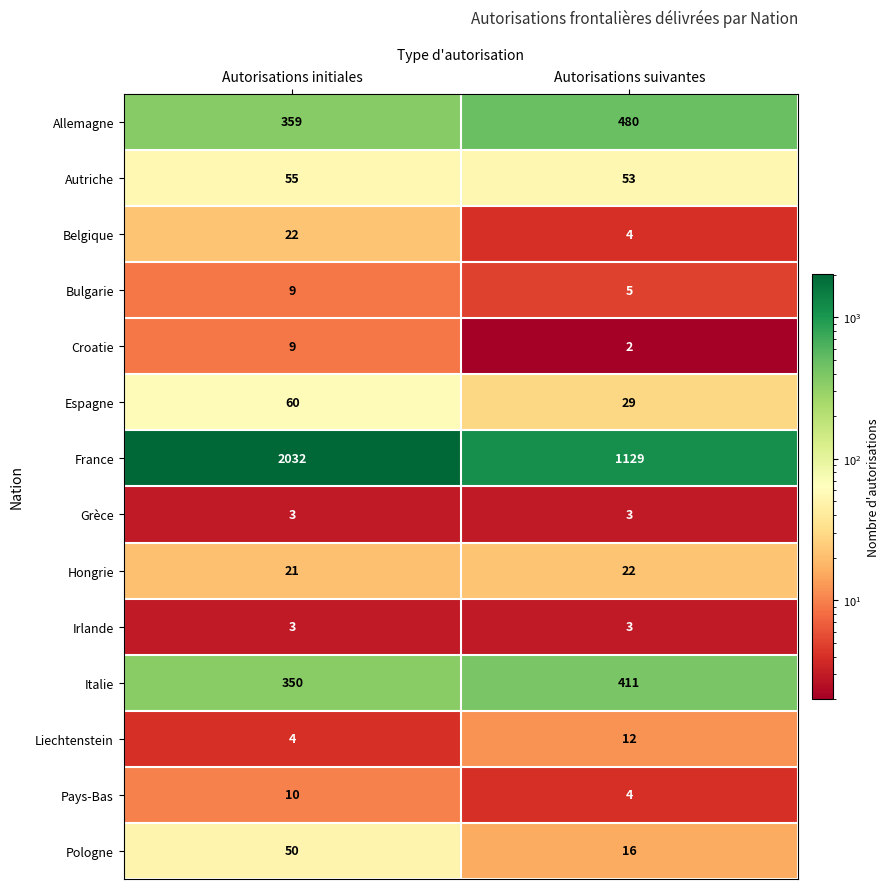

What is the difference between the Espagne values at Autorisations suivantes and Autorisations initiales?

31